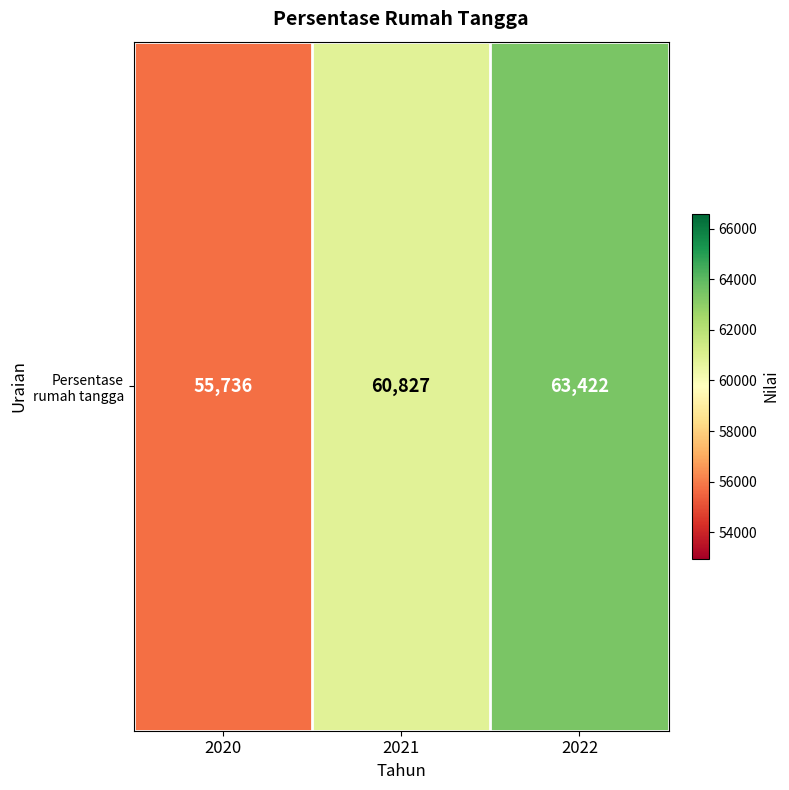

Reading right to left, list all the values displayed in this chart.

2022=63422	2021=60827	2020=55736